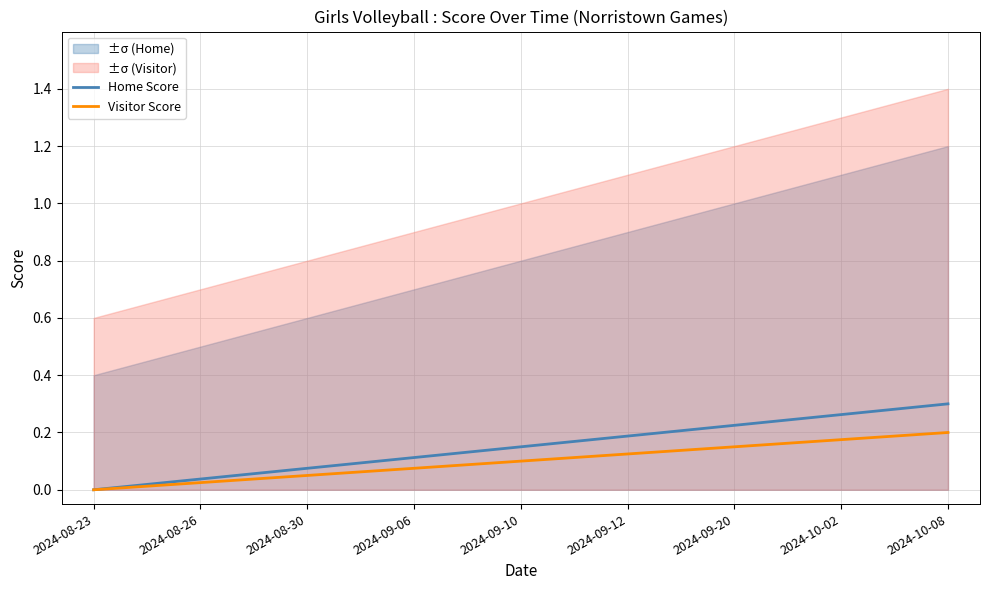

How many Visitor Score values are between 0 and 1?

9